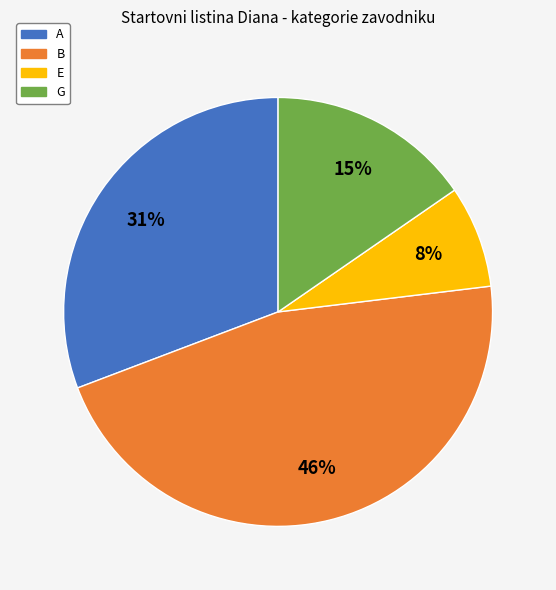

Which has a higher value, G or B?

B